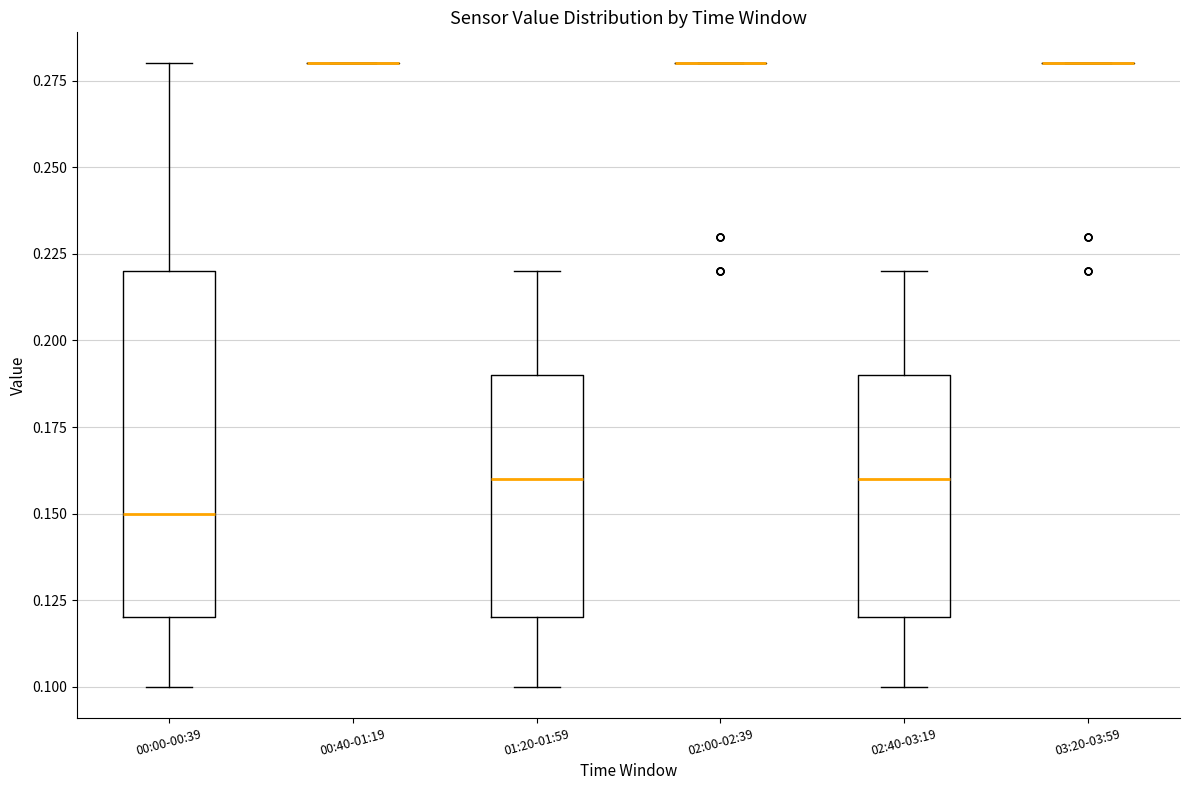

Reading left to right, read every box against the y-axis: the position of its median line, the range the box covers, and the ends of its whiskers. The values are not printed on the chart, so give them approximately, as read against the axis.

00:00-00:39: median 0.15, box 0.12 to 0.22, whiskers 0.10 to 0.28
00:40-01:19: box collapsed to a line at 0.28, whiskers 0.28 to 0.28
01:20-01:59: median 0.16, box 0.12 to 0.19, whiskers 0.10 to 0.22
02:00-02:39: box collapsed to a line at 0.28, whiskers 0.28 to 0.28
02:40-03:19: median 0.16, box 0.12 to 0.19, whiskers 0.10 to 0.22
03:20-03:59: box collapsed to a line at 0.28, whiskers 0.28 to 0.28